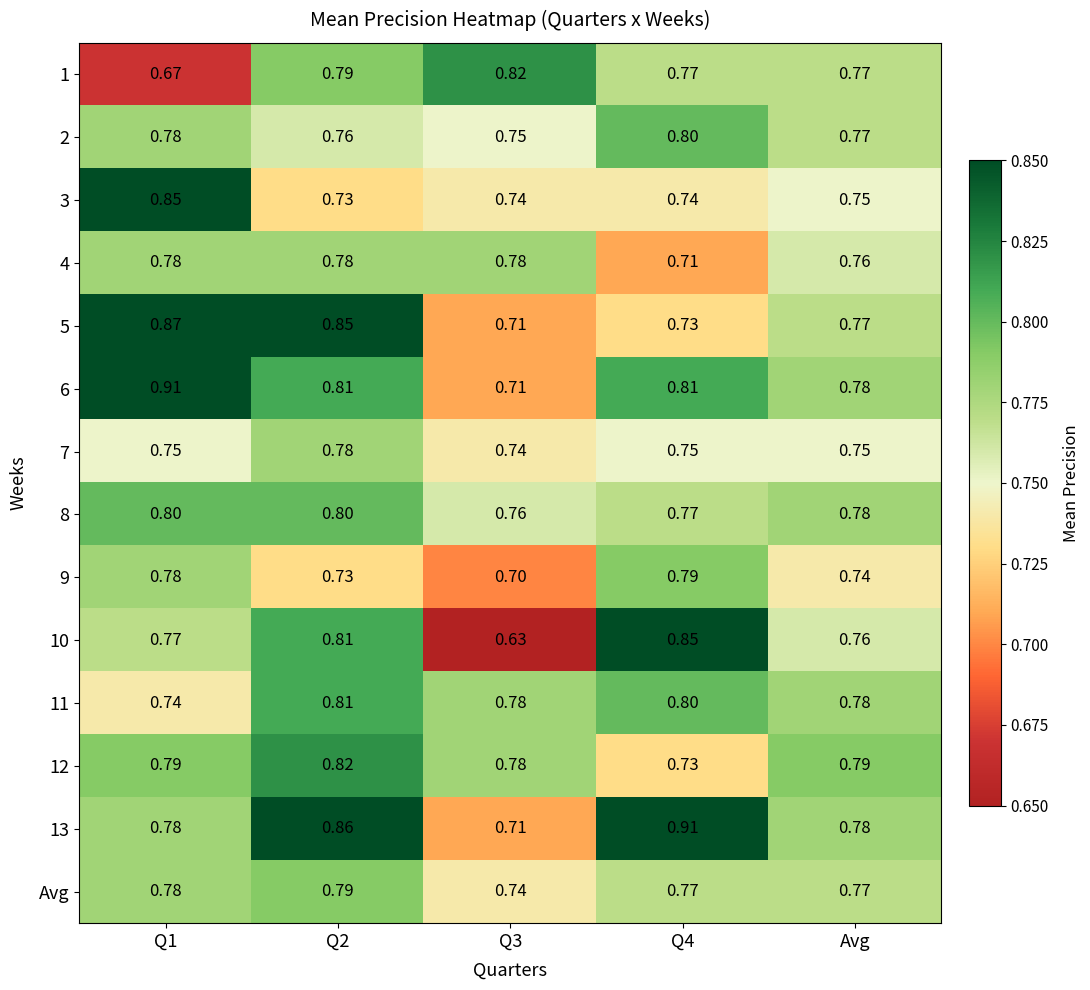

Is the value of 9 at Q3 greater than the value of 13 at Avg?

No